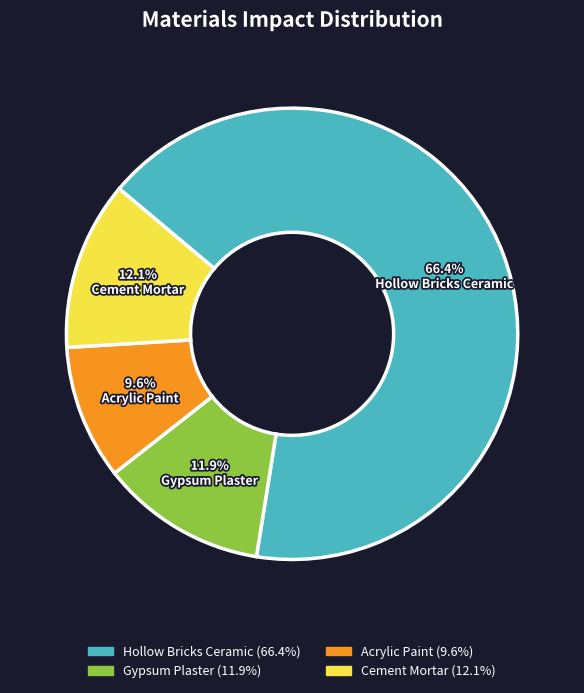

Is there any slice that represents more than half of the pie?

Yes